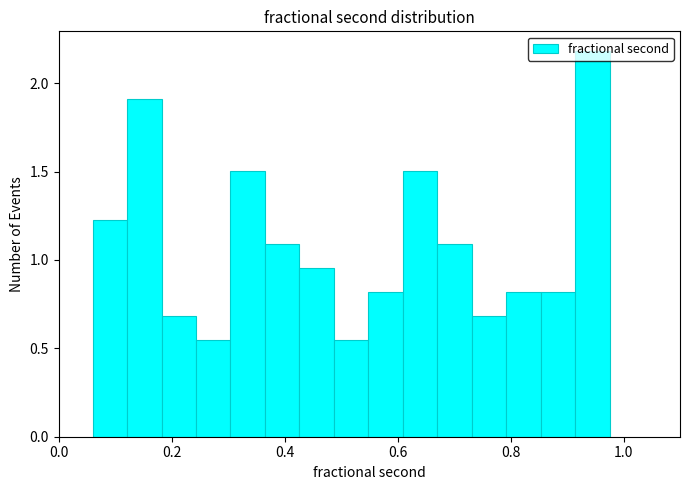

Around what value on the x-axis is the tallest bar? Give the approximate position of its centre, as read against the axis.

0.94